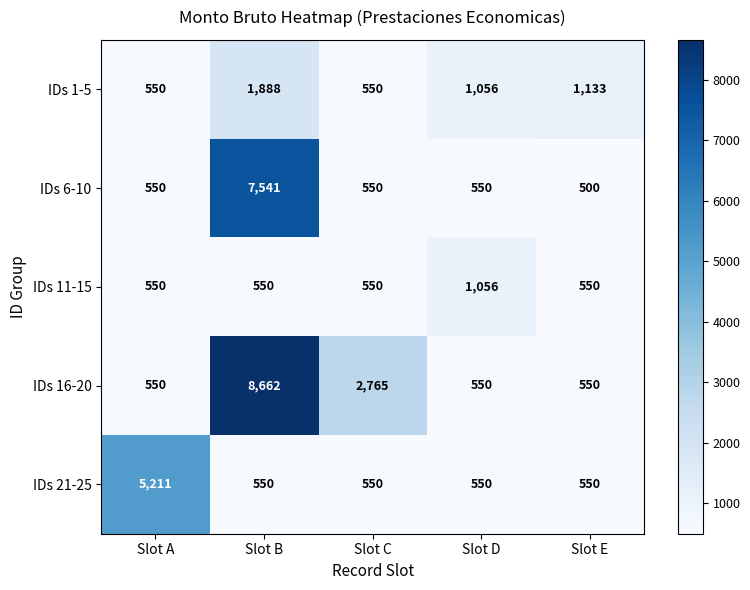

Rank the series by their maximum value, from lowest to highest.

IDs 11-15, IDs 1-5, IDs 21-25, IDs 6-10, IDs 16-20